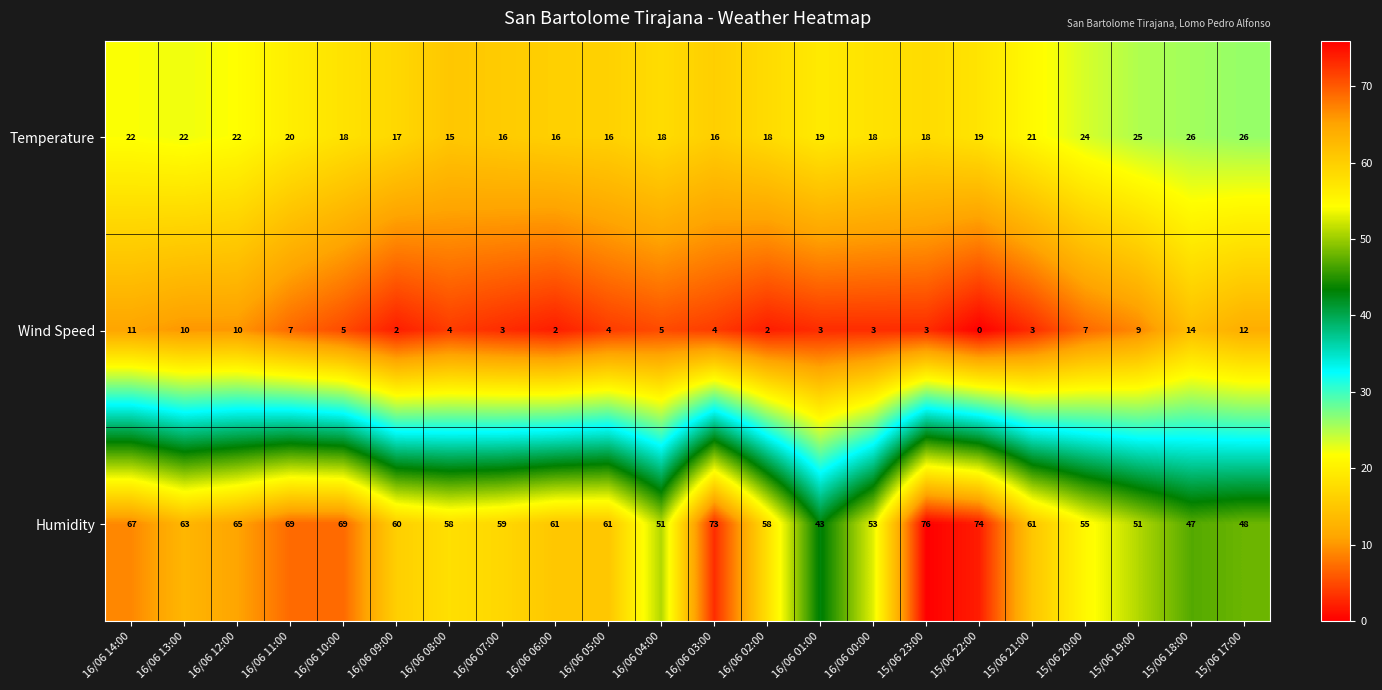

Where does the Wind Speed series first go above 4?

16/06 14:00